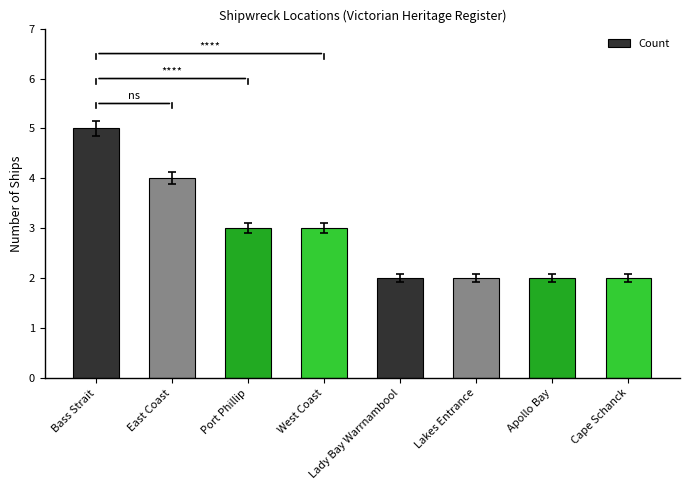

Reading left to right, list all the values displayed in this chart.

5	4	3	3	2	2	2	2